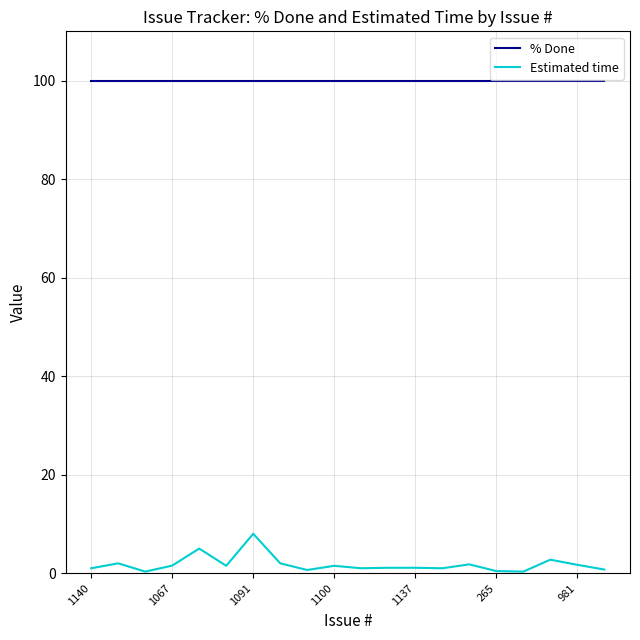

True or false: Estimated time and % Done cross at least once.

False